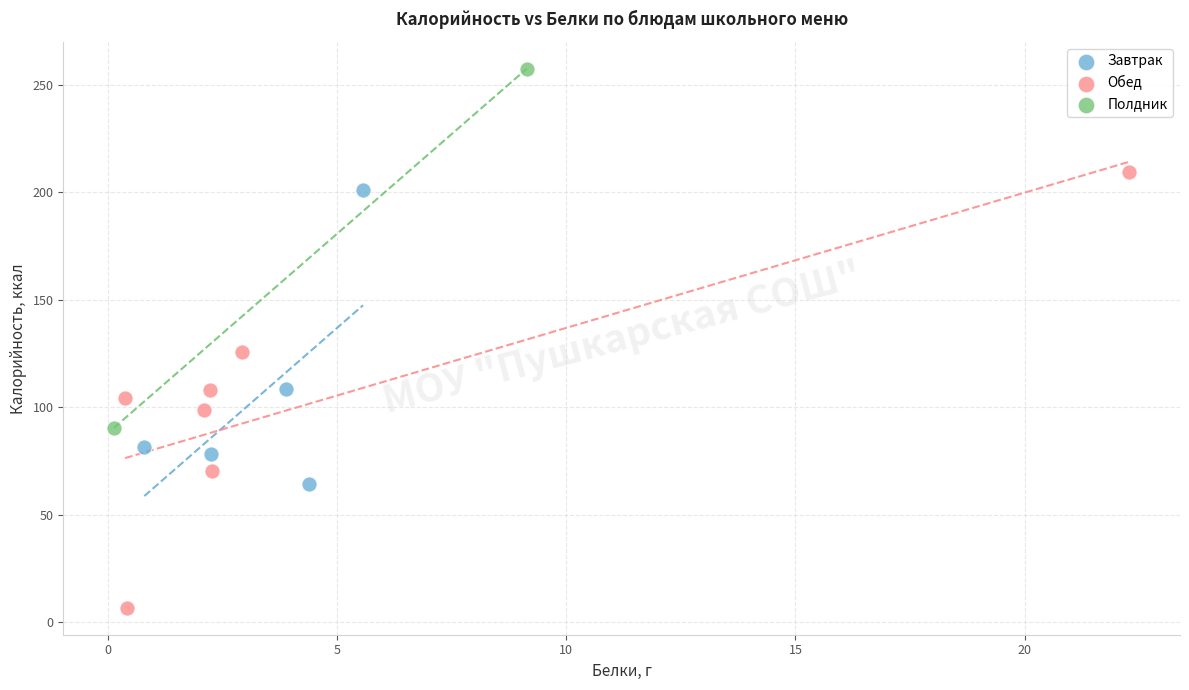

Which series has the largest Y range (max minus min)?

Обед